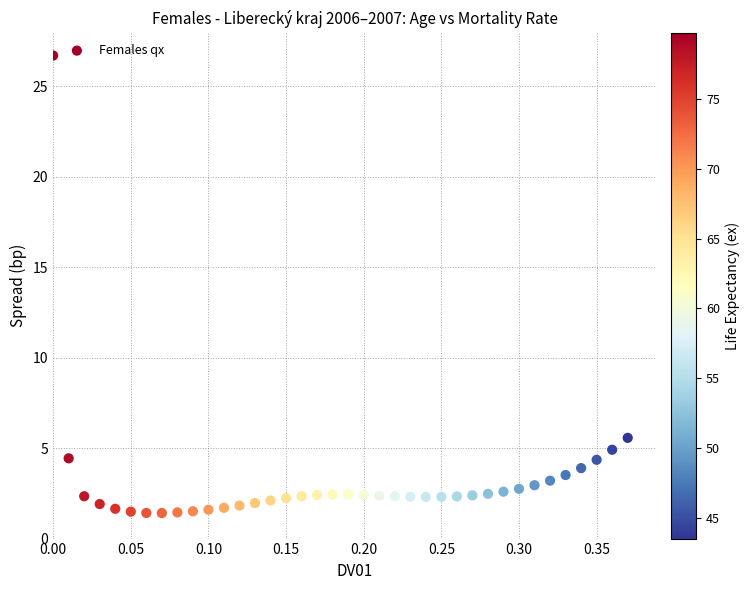

What Y value in the scatter plot is closest to 14?

5.6